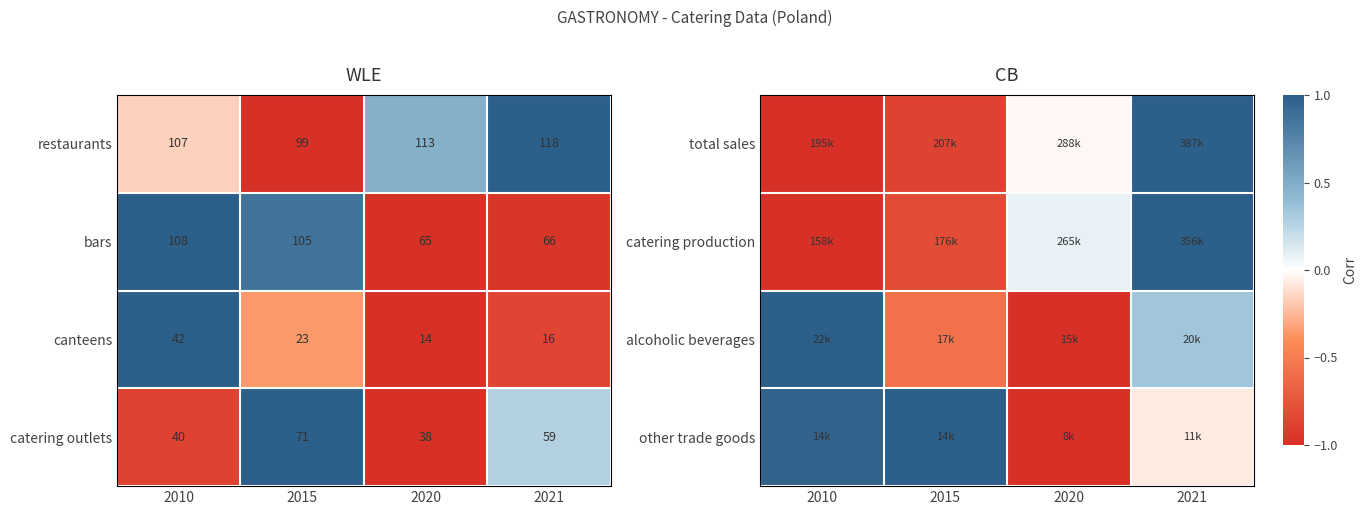

Which has a higher value, 2021 or 2020?

2021